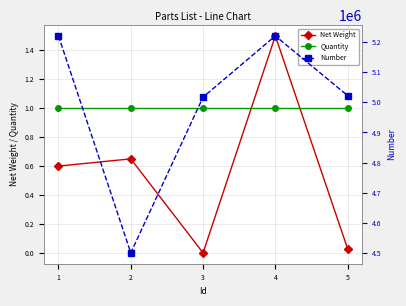

What is the value of the Net Weight point at the 4th from the left?

1.5